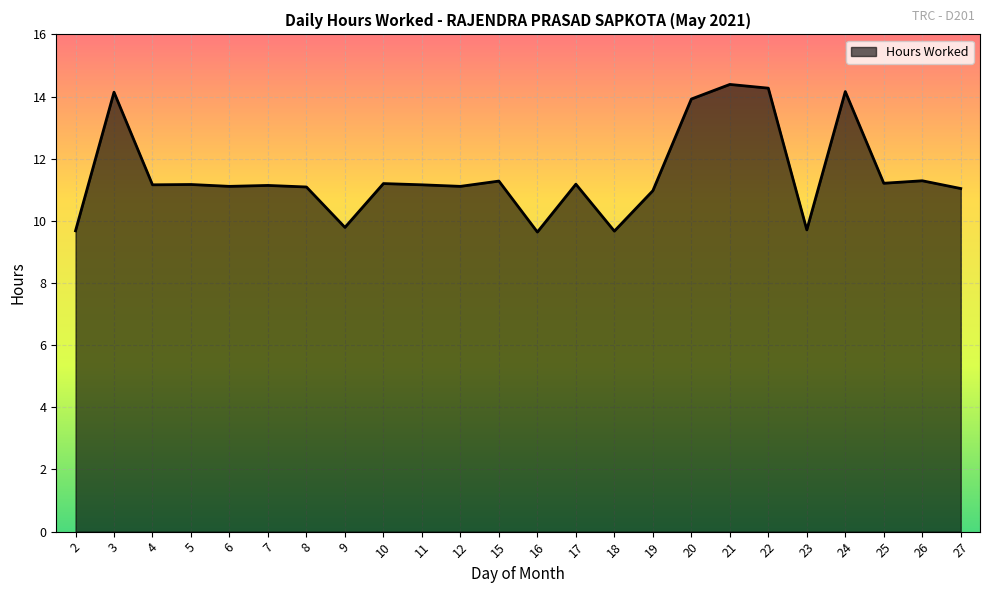

How many lines are shown in the chart?

1